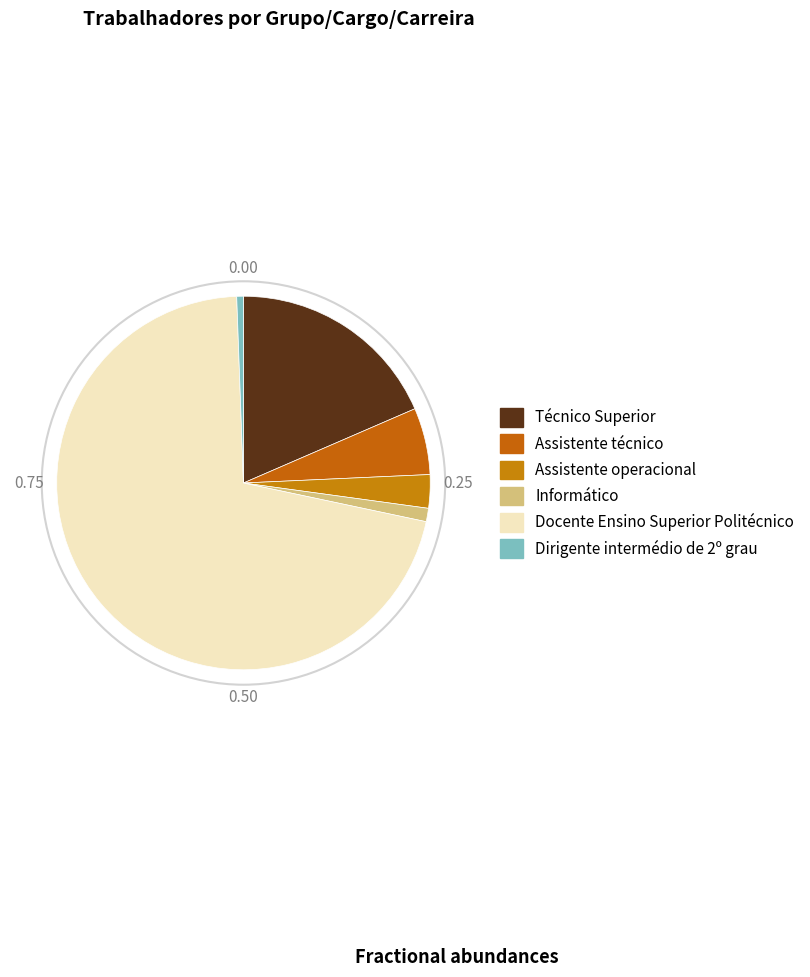

Which slice is the smallest?

Dirigente intermédio de 2º grau